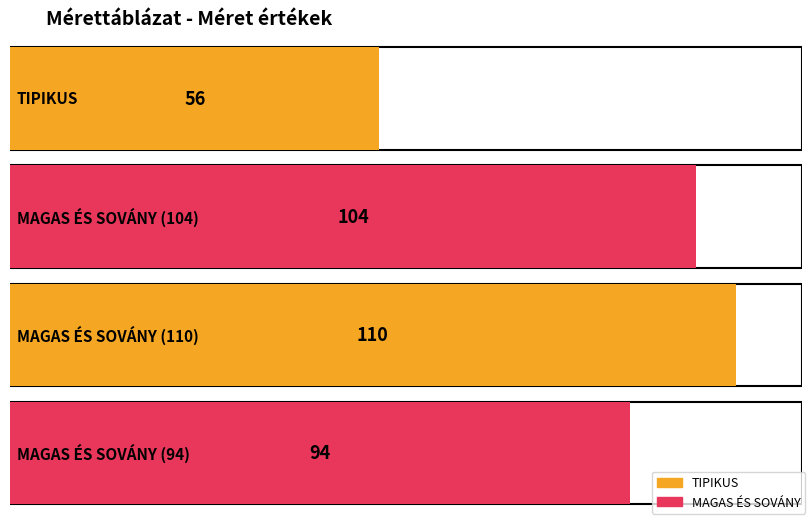

Which label corresponds to the largest value in the chart?

MAGAS ÉS SOVÁNY (110)